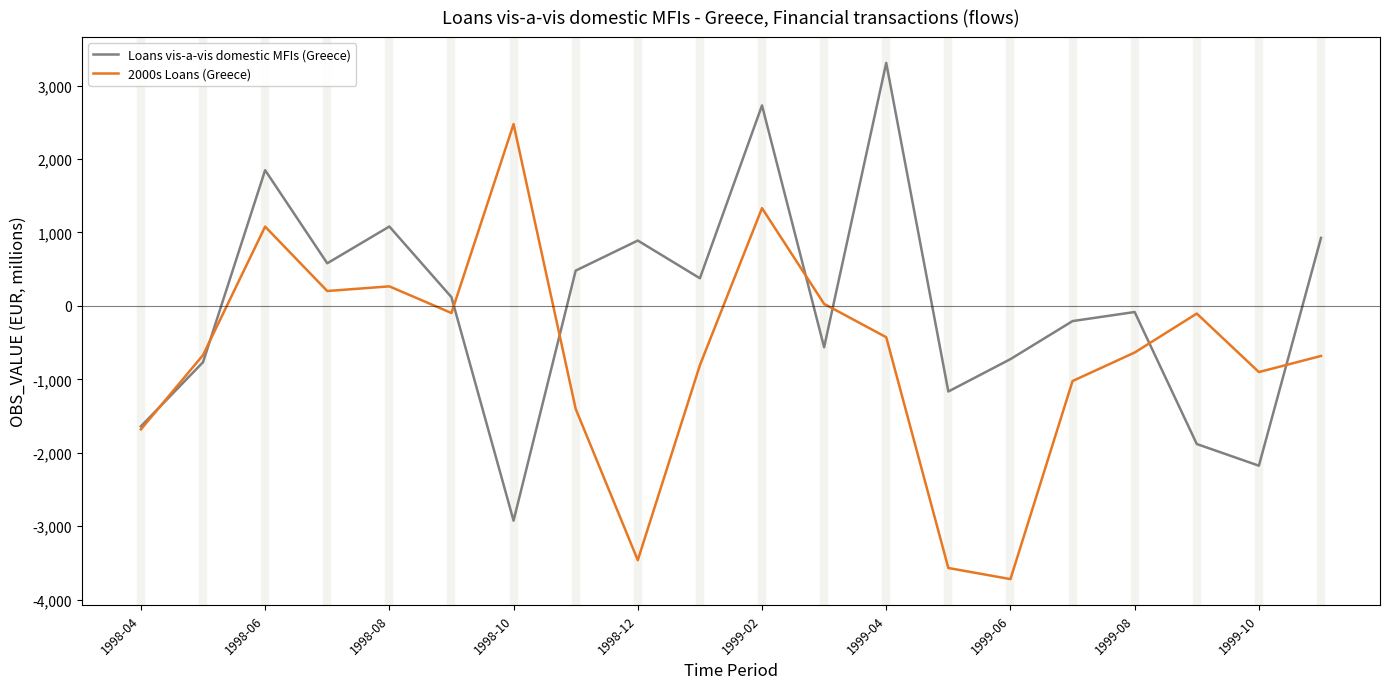

How many interior local valleys does the 2000s Loans (Greece) series have?

5